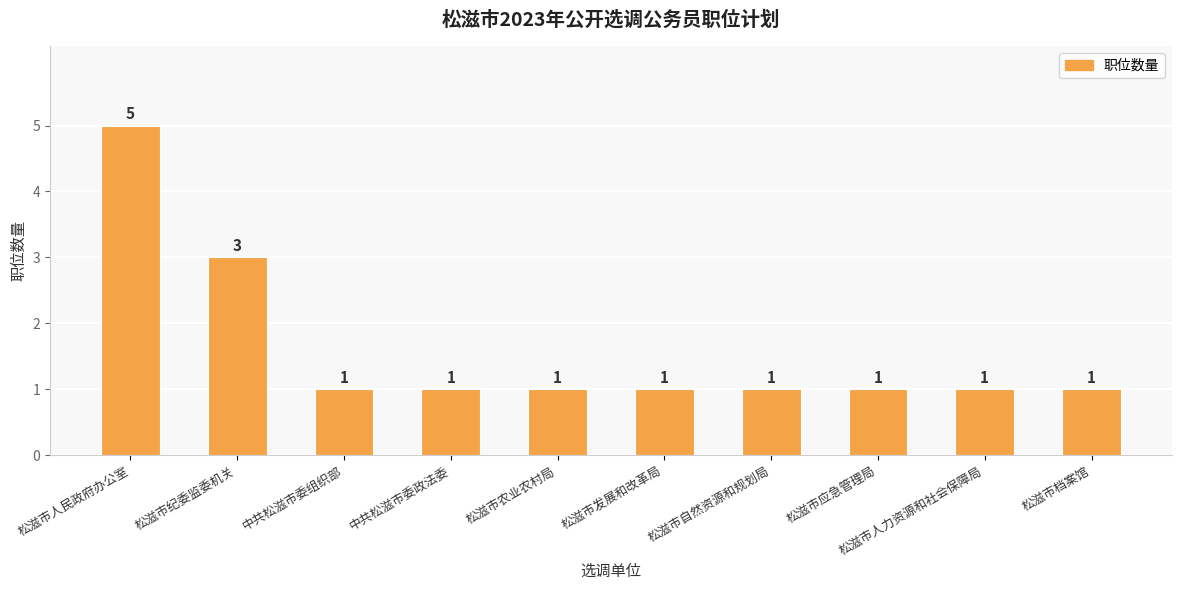

Reading left to right, extract all data points from this chart.

松滋市人民政府办公室=5	松滋市纪委监委机关=3	中共松滋市委组织部=1	中共松滋市委政法委=1	松滋市农业农村局=1	松滋市发展和改革局=1	松滋市自然资源和规划局=1	松滋市应急管理局=1	松滋市人力资源和社会保障局=1	松滋市档案馆=1